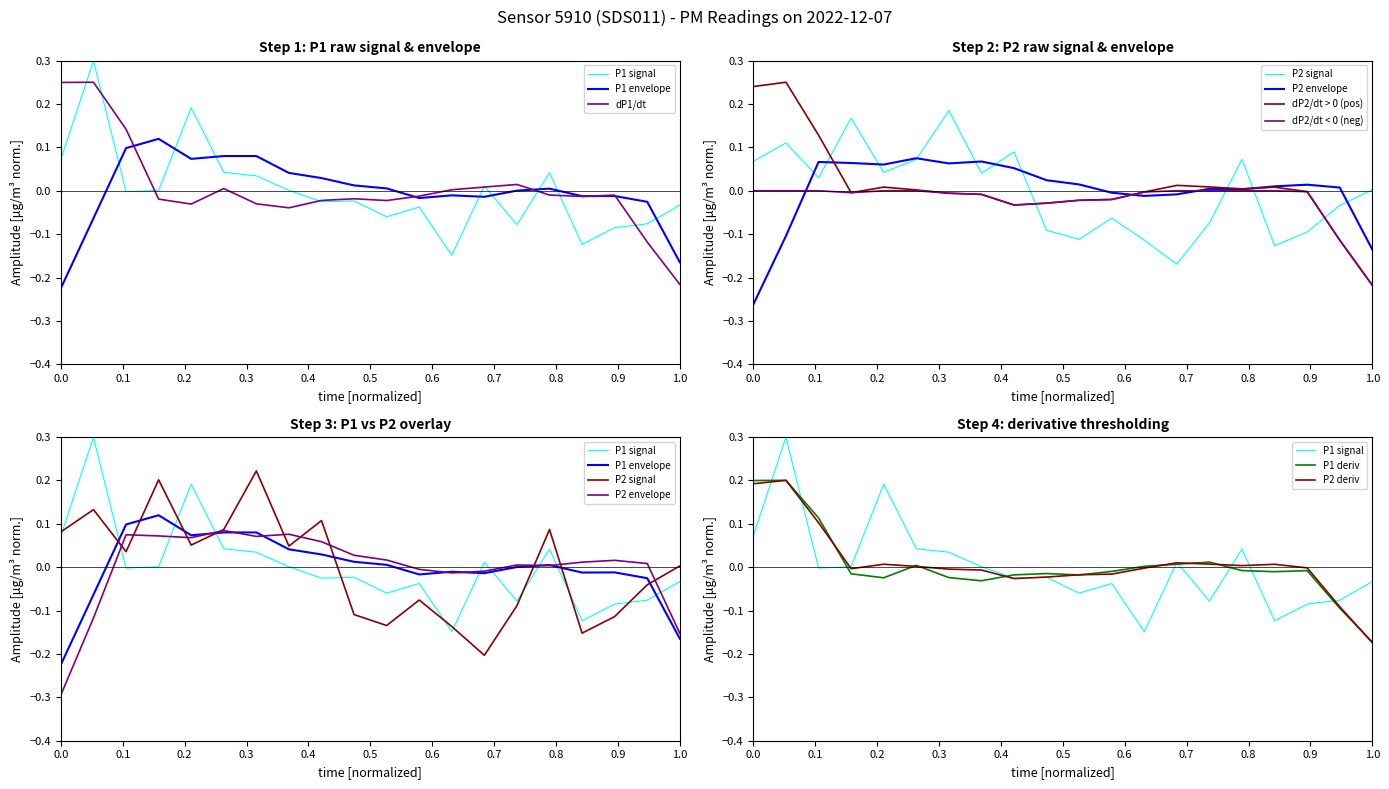

Between 06:00 and 09:00, which series saw the biggest shift?

P2